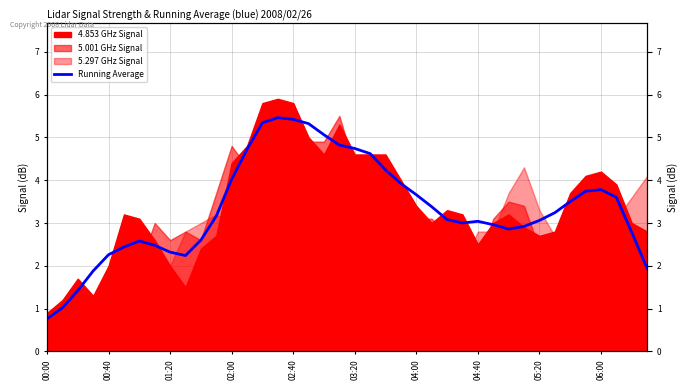

The value at 04:40 is 0.6. True or false?

False